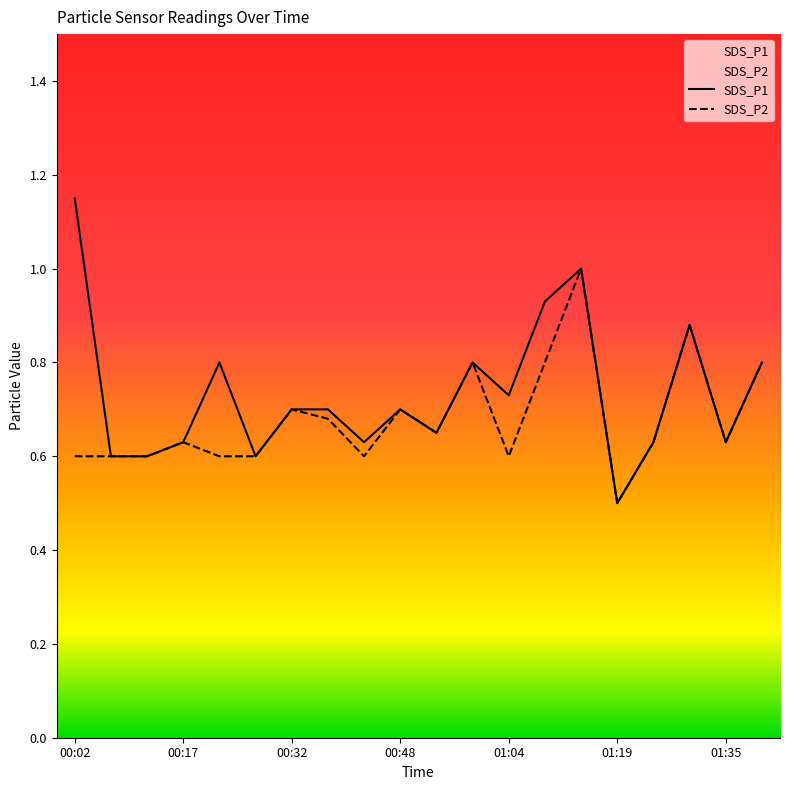

List the labels in order of SDS_P2 value, smallest first.

01:19, 00:02, 00:07, 00:12, 00:22, 00:27, 00:43, 01:04, 00:17, 01:25, 01:35, 00:53, 00:37, 00:32, 00:48, 00:59, 01:09, 01:40, 01:30, 01:14